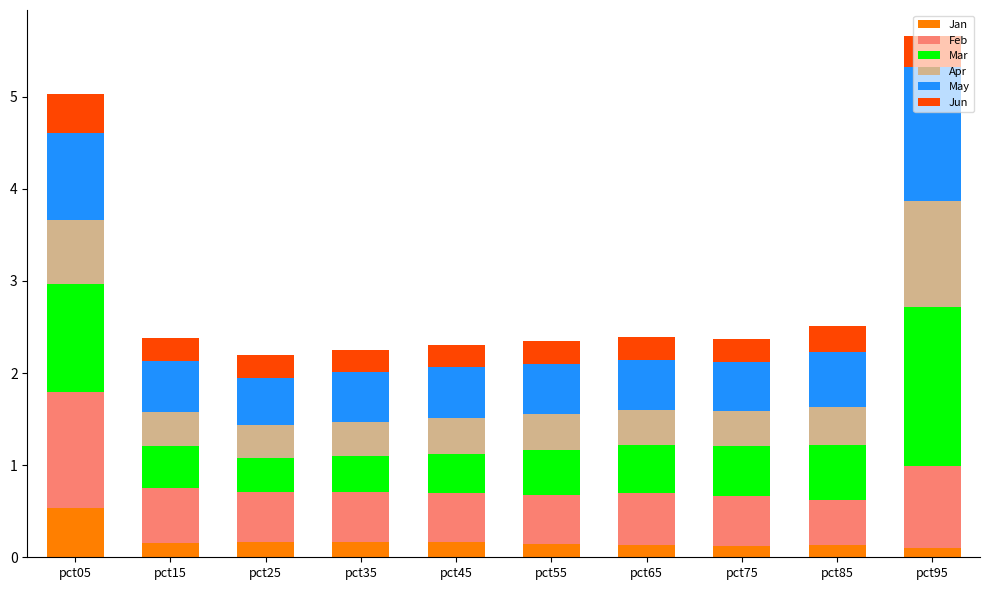

The value of Jan at pct45 is 0.2. True or false?

True